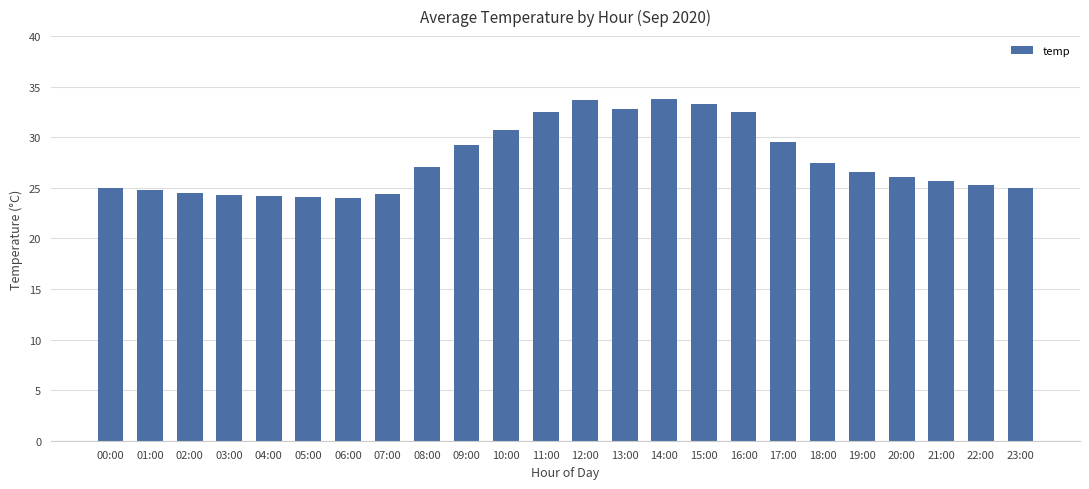

What is the maximum value shown in the chart?

33.8